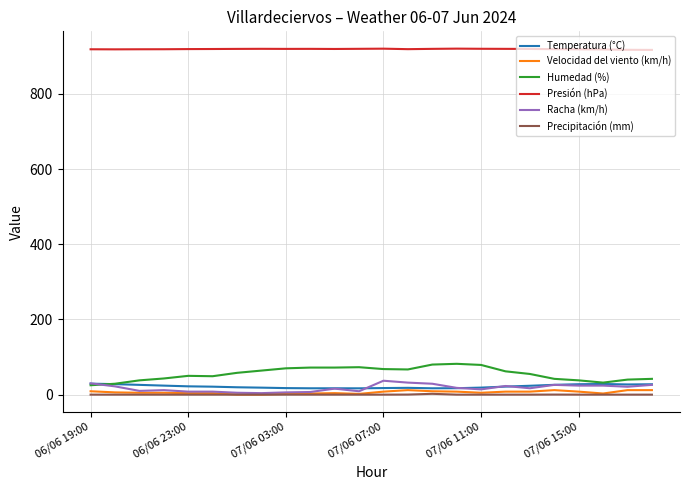

What is the difference between the maximum and minimum values in the Presión (hPa) series?

3.4